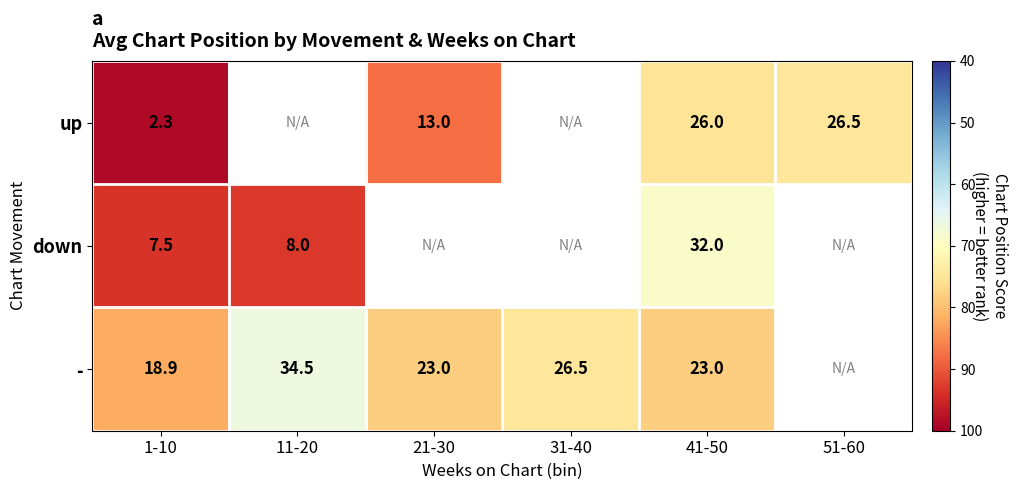

The up series shows 20.1 at 51-60. True or false?

False